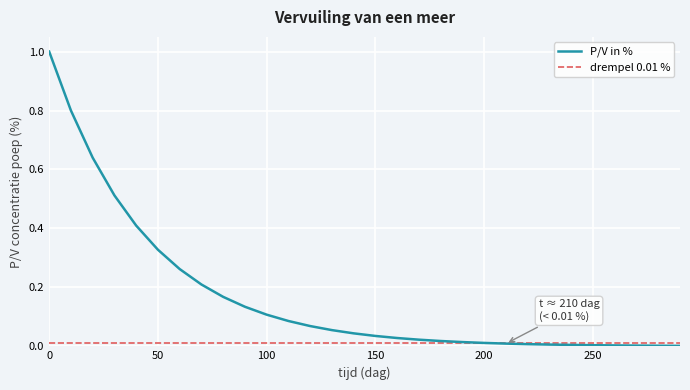

What is the difference between the second highest and second lowest values?

0.8